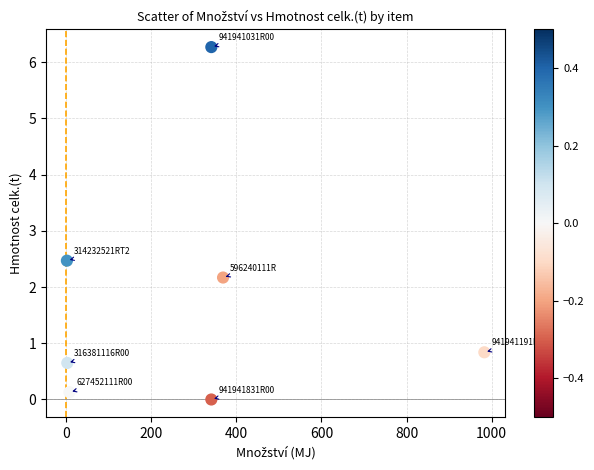

What is the range of X values (max minus min)?

981.6